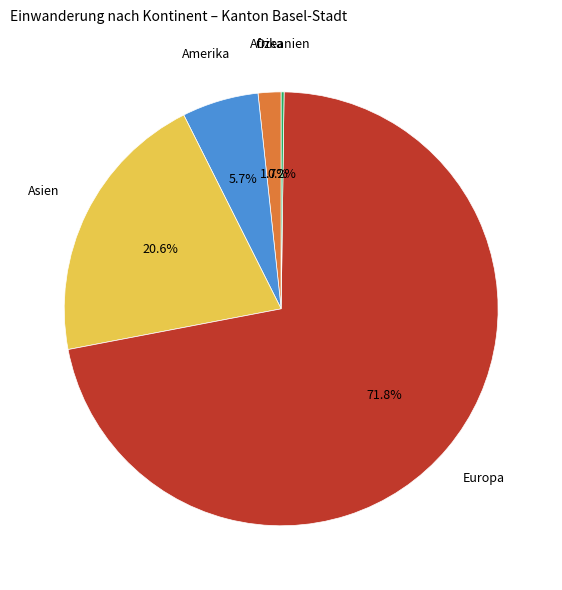

Is there any slice that represents more than half of the pie?

Yes